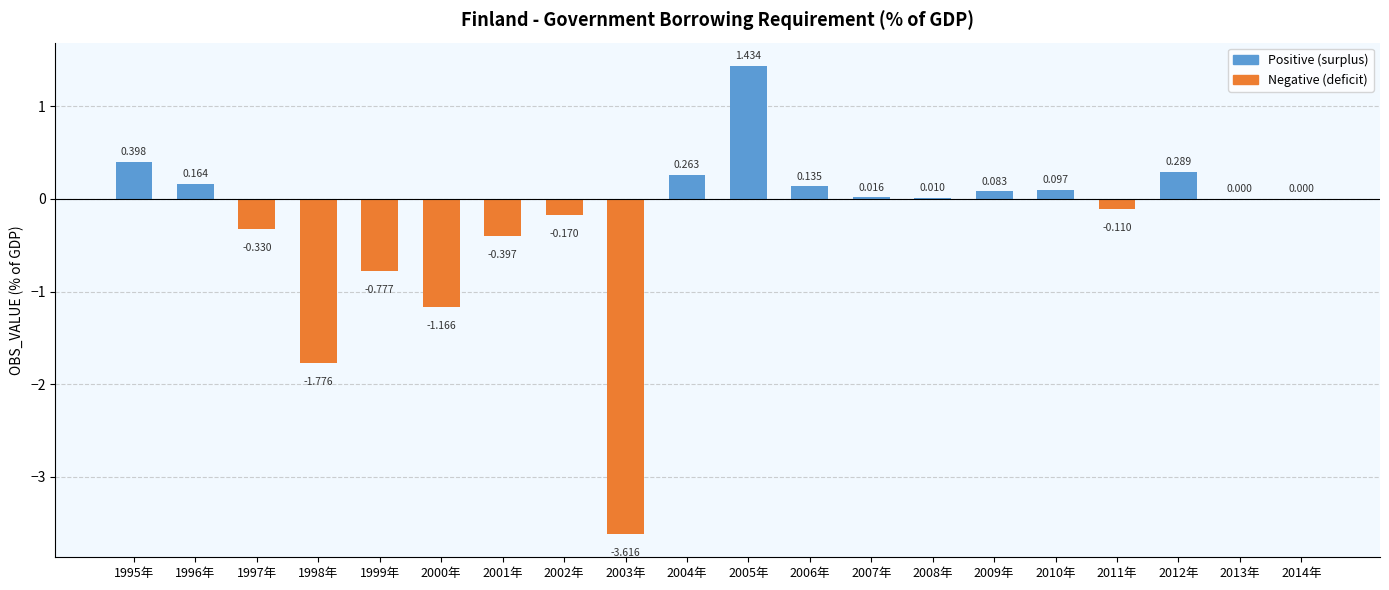

What is the minimum value shown in the chart?

-3.6